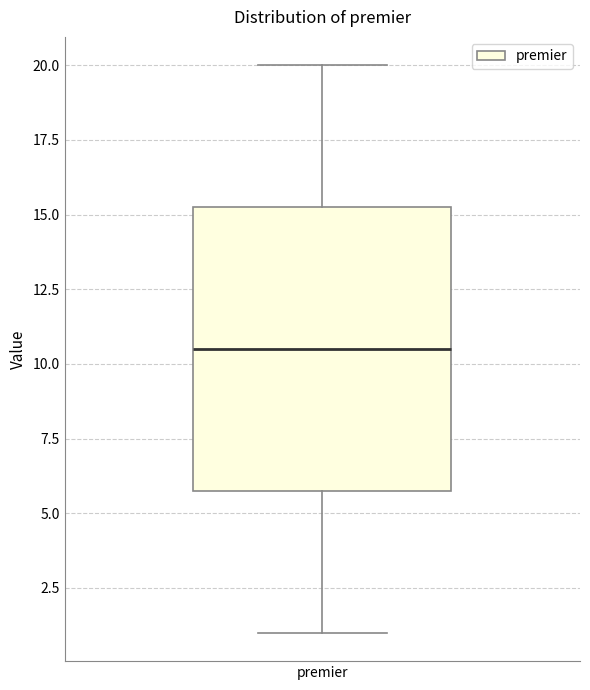

Transcribe this box plot: give where the median line is, the range the box spans, and where the two whiskers end, as read against the y-axis. The values are not printed on the chart, so give them approximately, as read against the axis.

median 10.5, box 6.0 to 15.5, whiskers 1.0 to 20.0